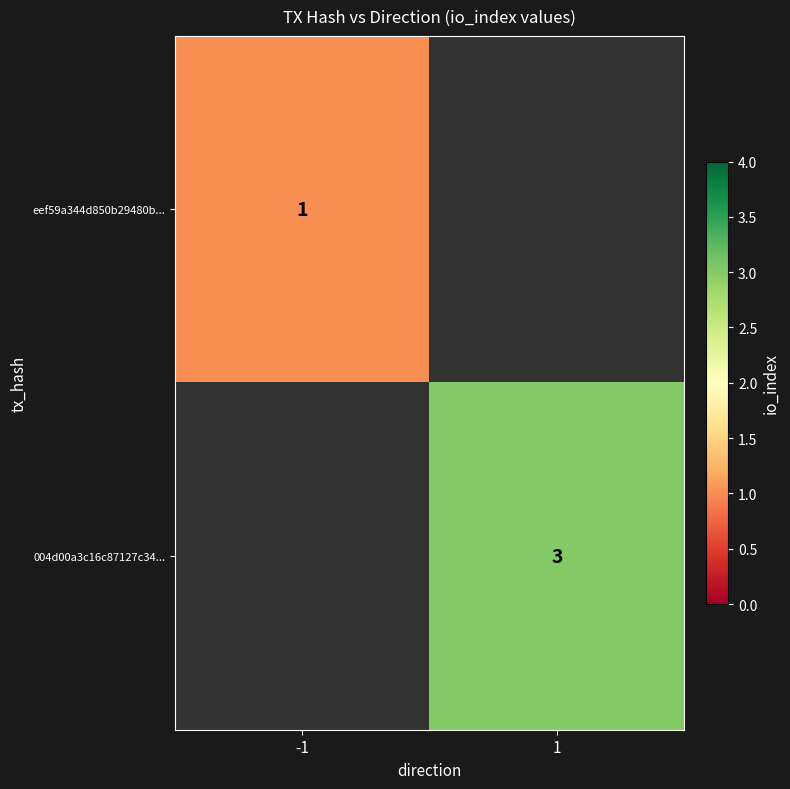

The value of eef59a344d850b29480b... at -1 is 2. True or false?

False